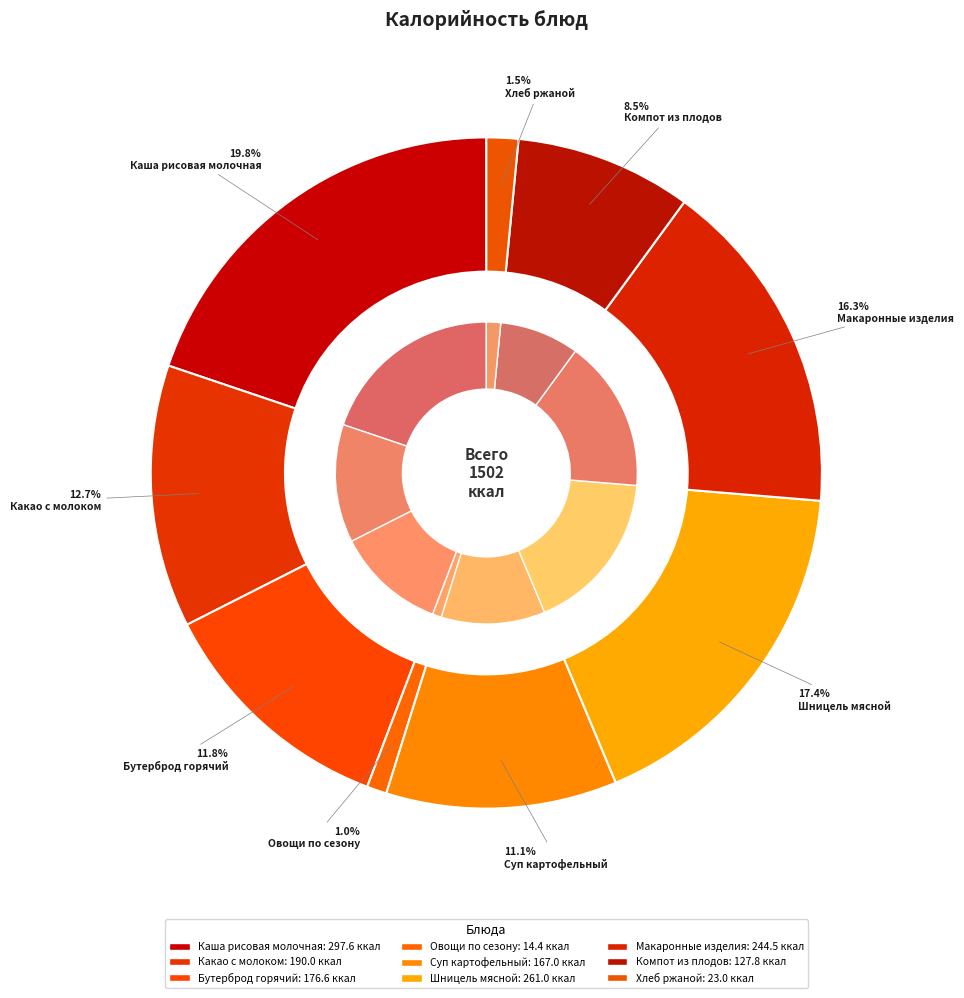

To the nearest percent, what percentage of the pie is Суп картофельный?

11%